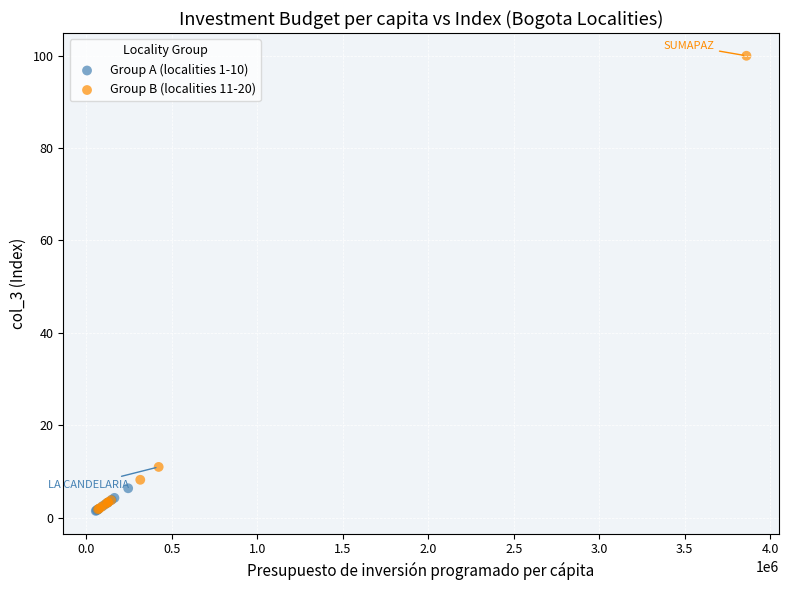

Which series contains the highest Y value?

Group B (localities 11-20)